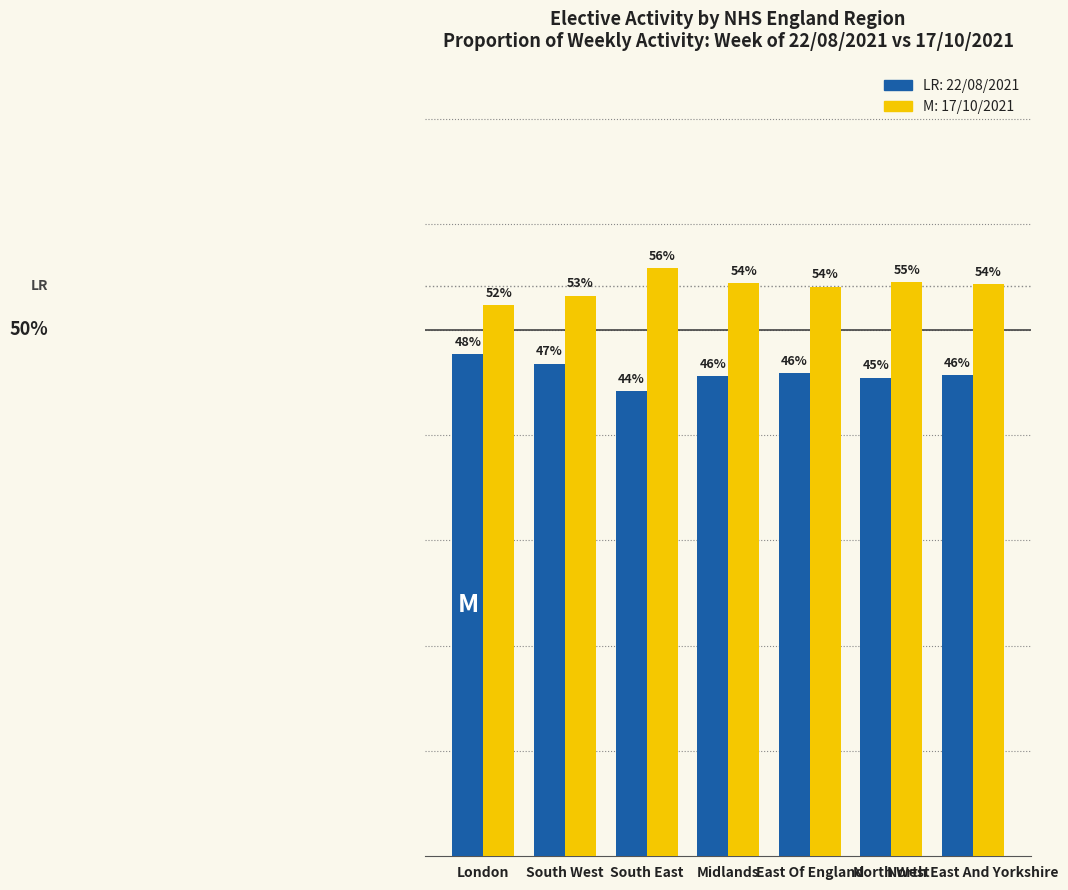

Which label corresponds to the largest value in the chart?

South East